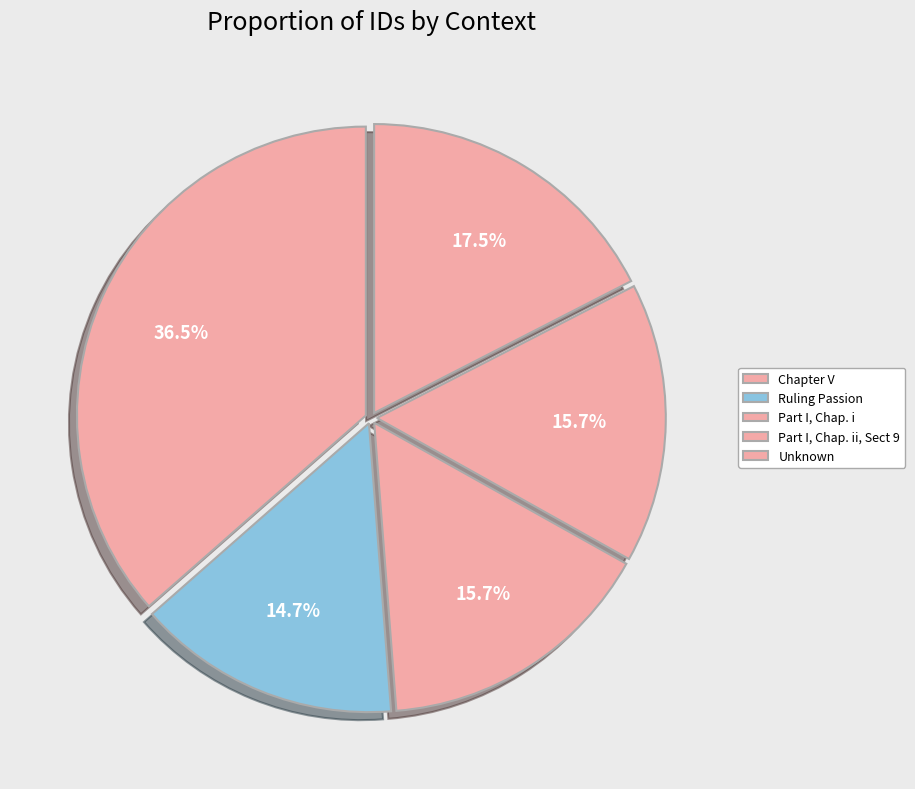

Is there a majority slice in this chart?

No